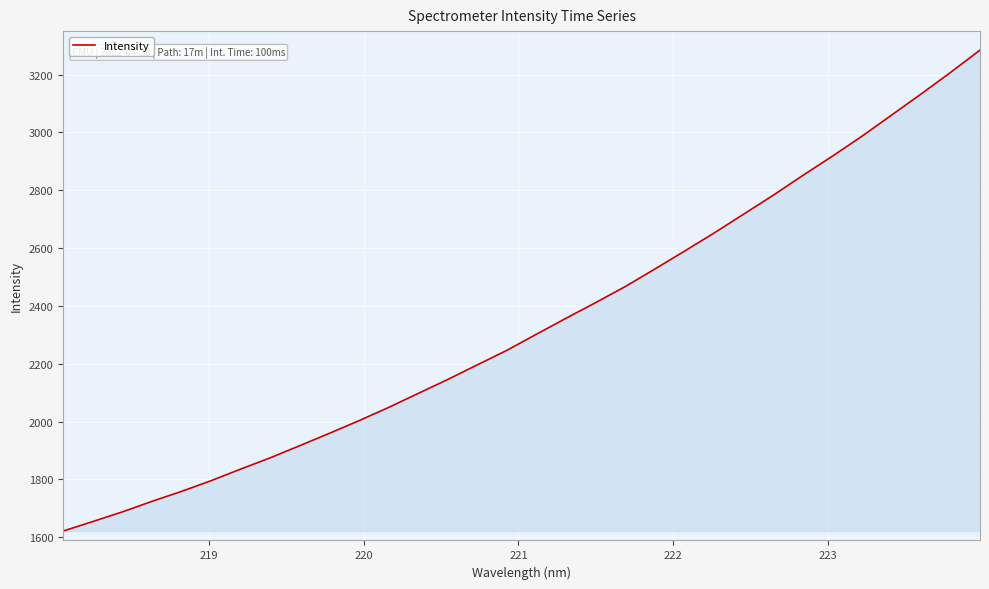

What is the difference between the maximum and minimum values?

1663.4